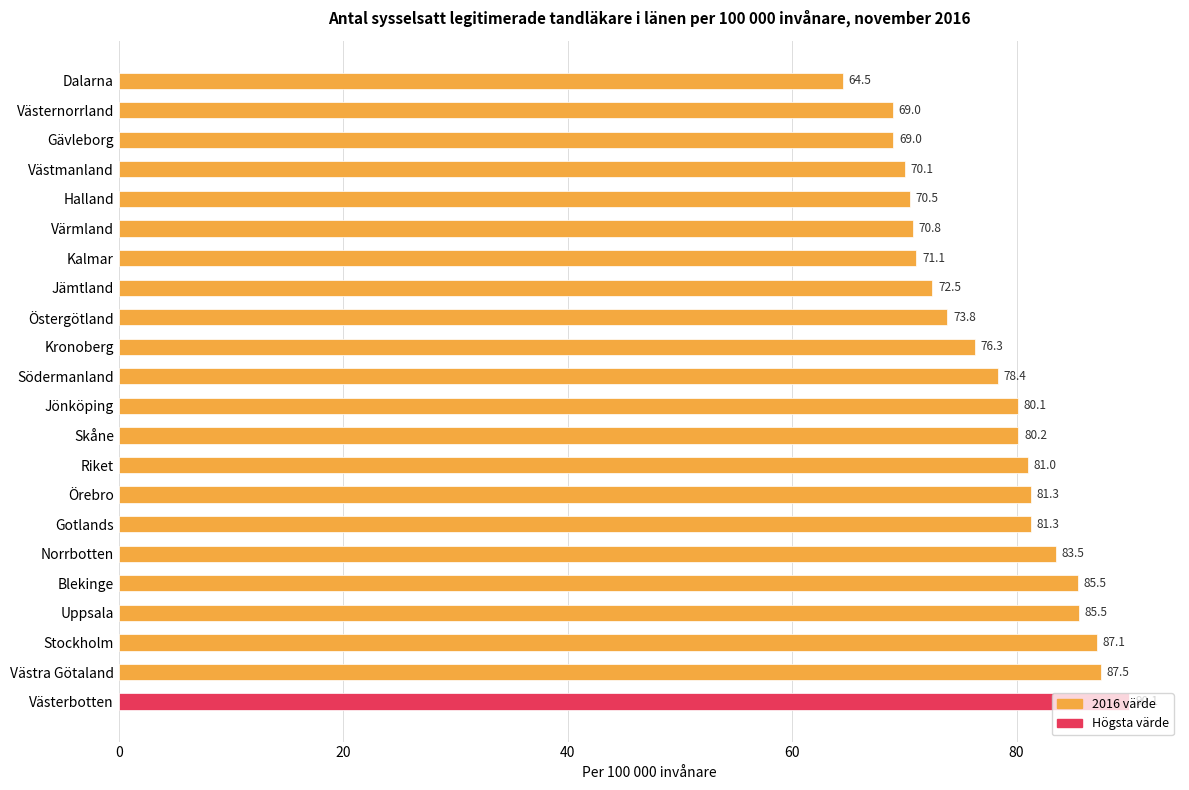

Read the value at Västerbotten.

90.1